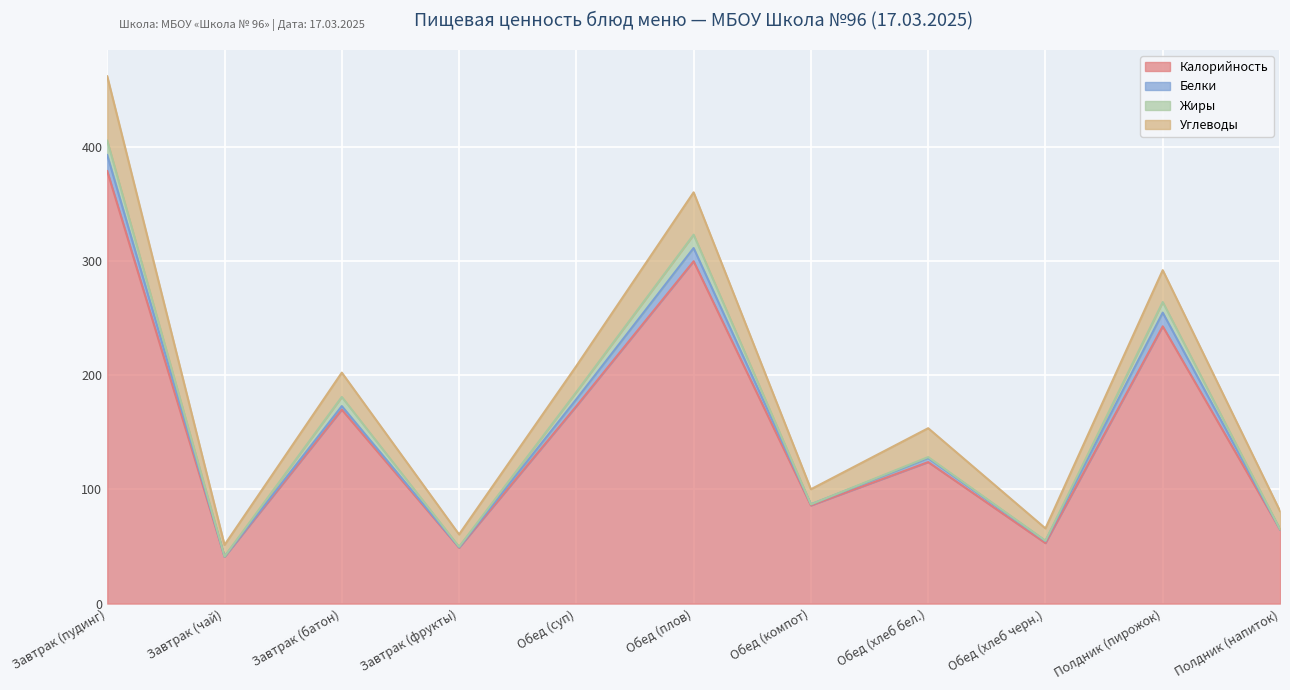

List the series in order of their peak value, lowest first.

Жиры, Белки, Углеводы, Калорийность